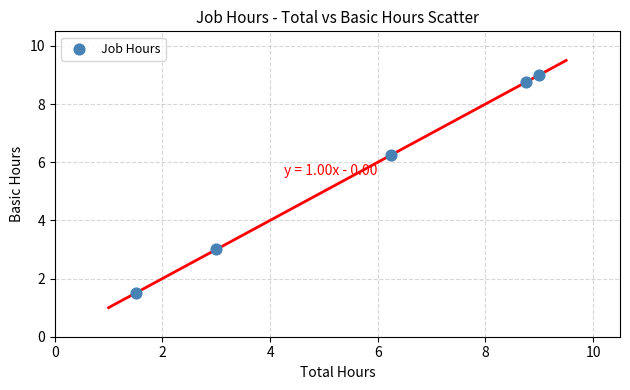

What is the average Y value?

5.7